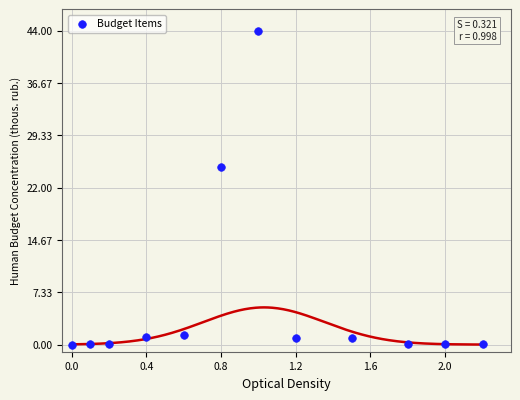

What is the range of Y values (max minus min)?

44.0